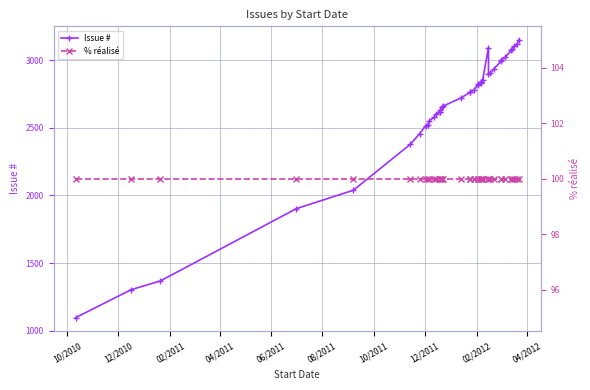

True or false: Issue # has a value of 4303 at 10/2011.

False